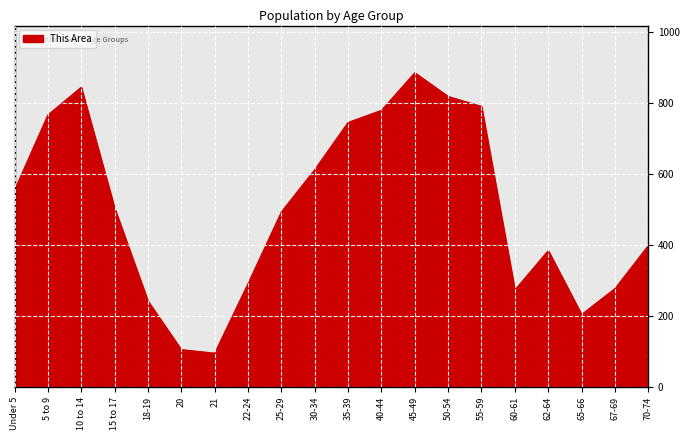

What is the difference between the second highest and minimum values?

749